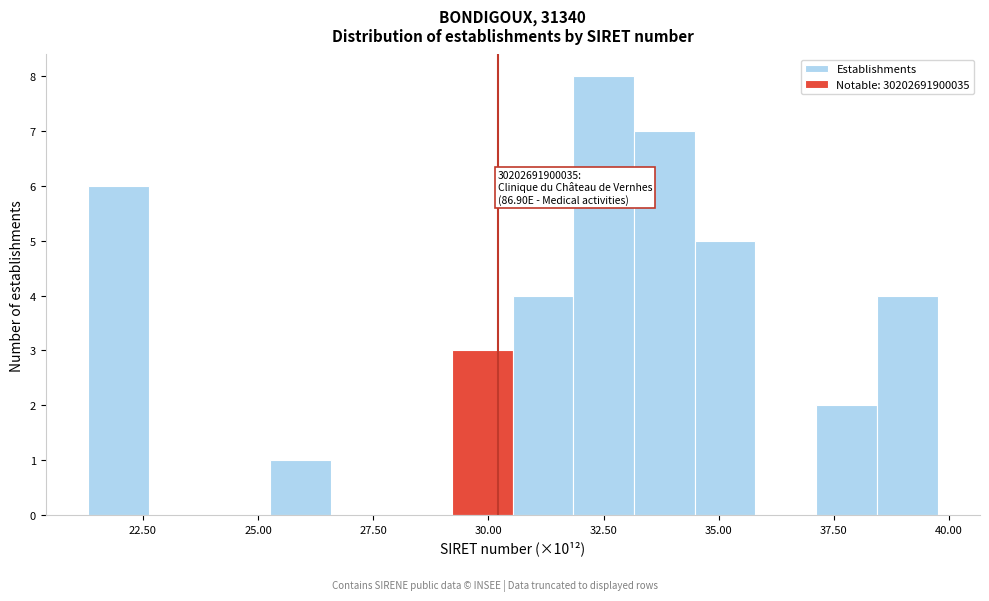

Read against the x-axis, roughly where is the centre of the tallest bar?

32.5